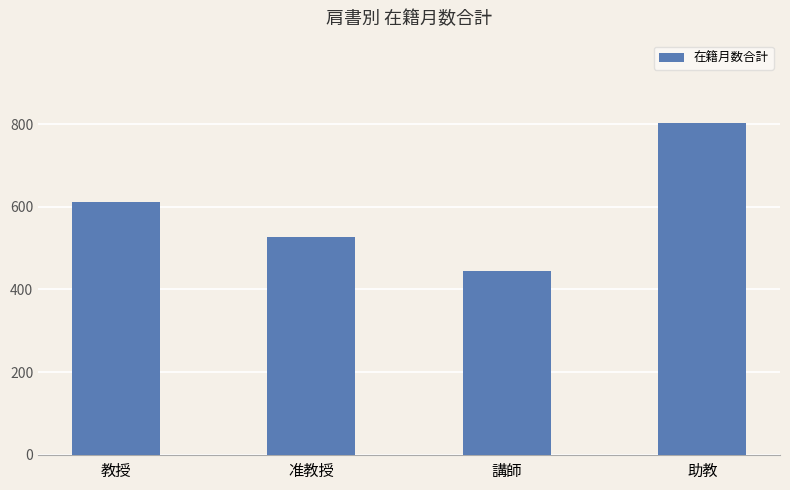

The chart shows a value of 290 at 講師. True or false?

False